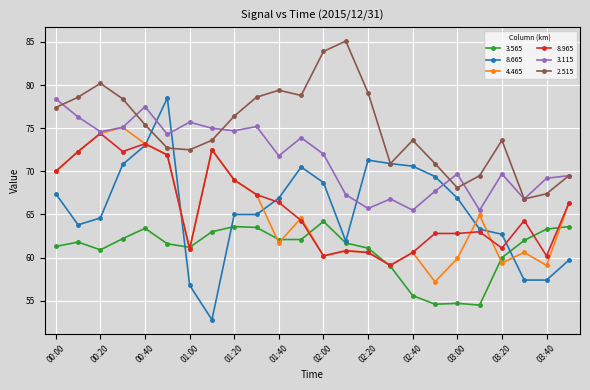

What is the value of the 2.515 point at the 23rd from the left?

67.4